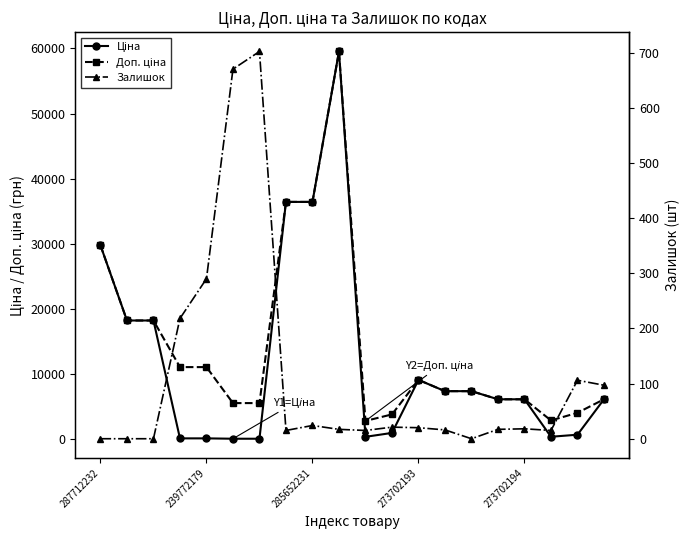

List the series in order of their peak value, lowest first.

Залишок, Ціна, Доп. ціна